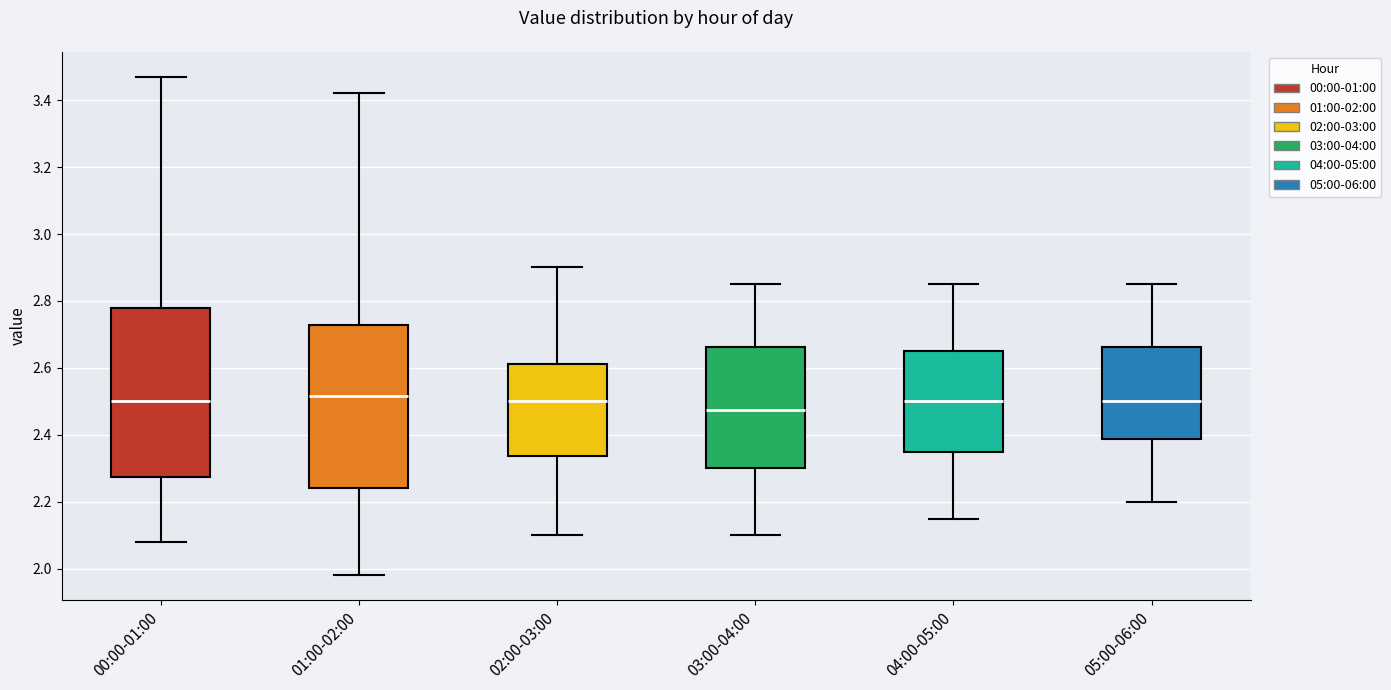

Where does the median line of the box for 03:00-04:00 sit on the y-axis? The values are not printed on the chart, so give them approximately, as read against the axis.

2.48